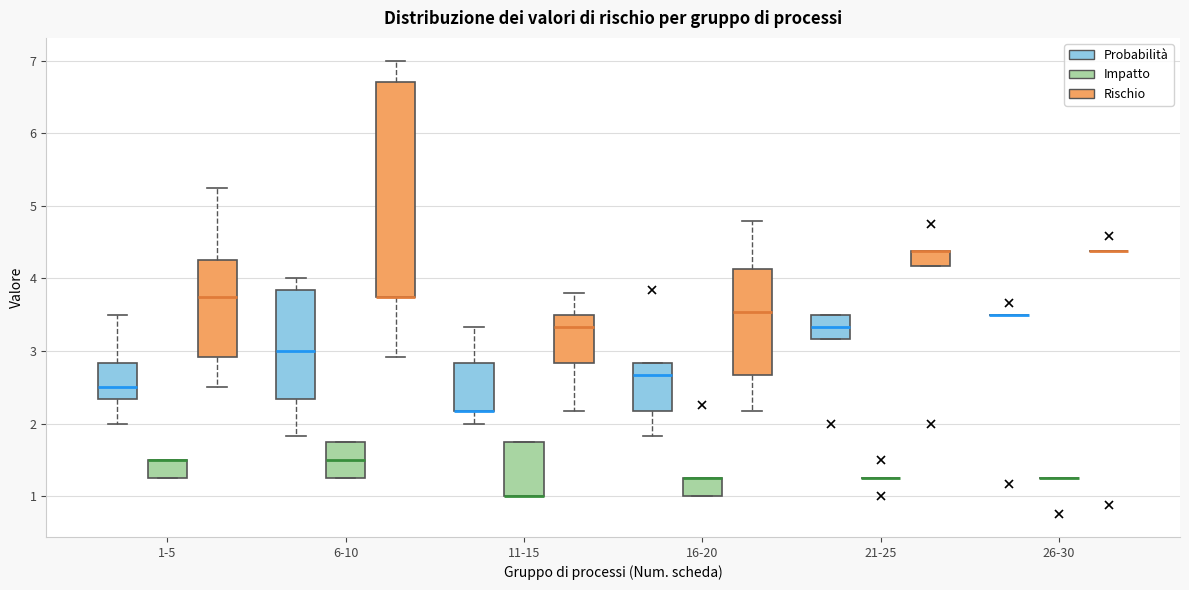

Which box is the tallest, from its lower edge to its upper edge?

6-10 (Rischio)